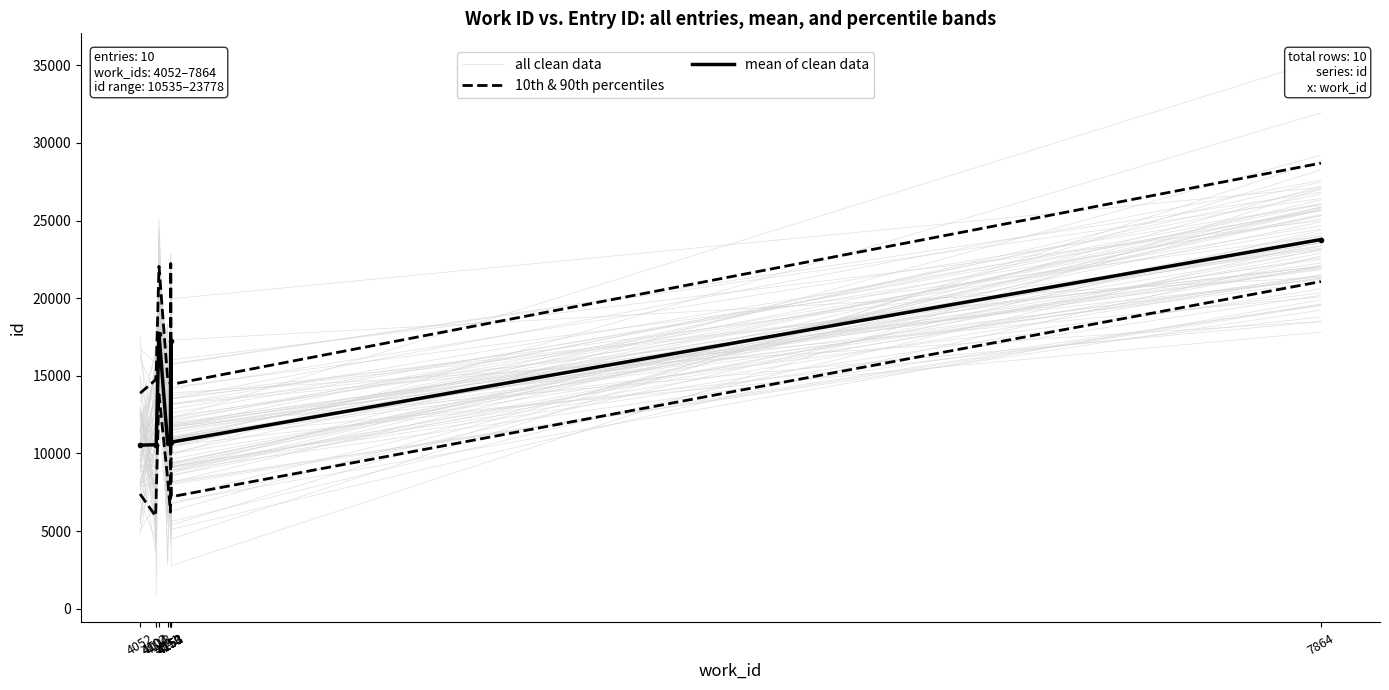

At 4052, list the series in order from largest to smallest.

10th & 90th percentiles, all clean data, mean of clean data